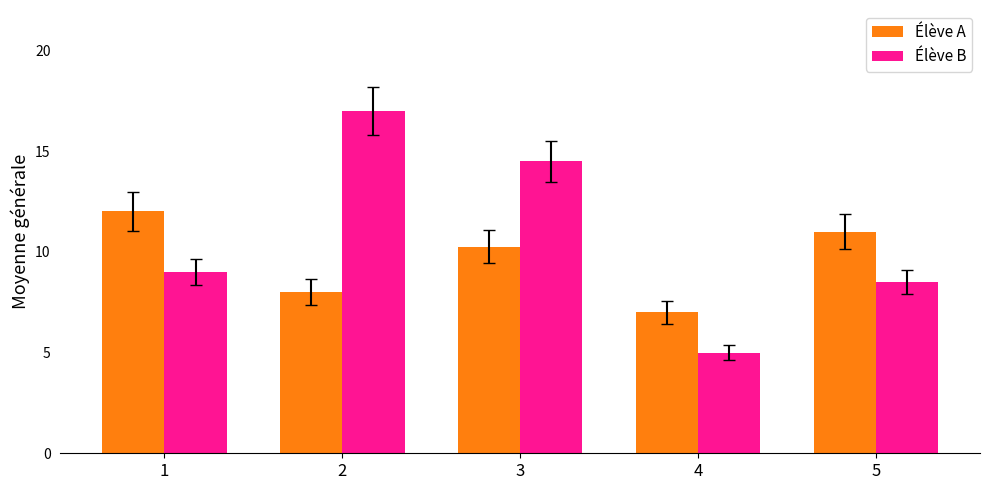

Which label corresponds to the largest value in the chart?

2